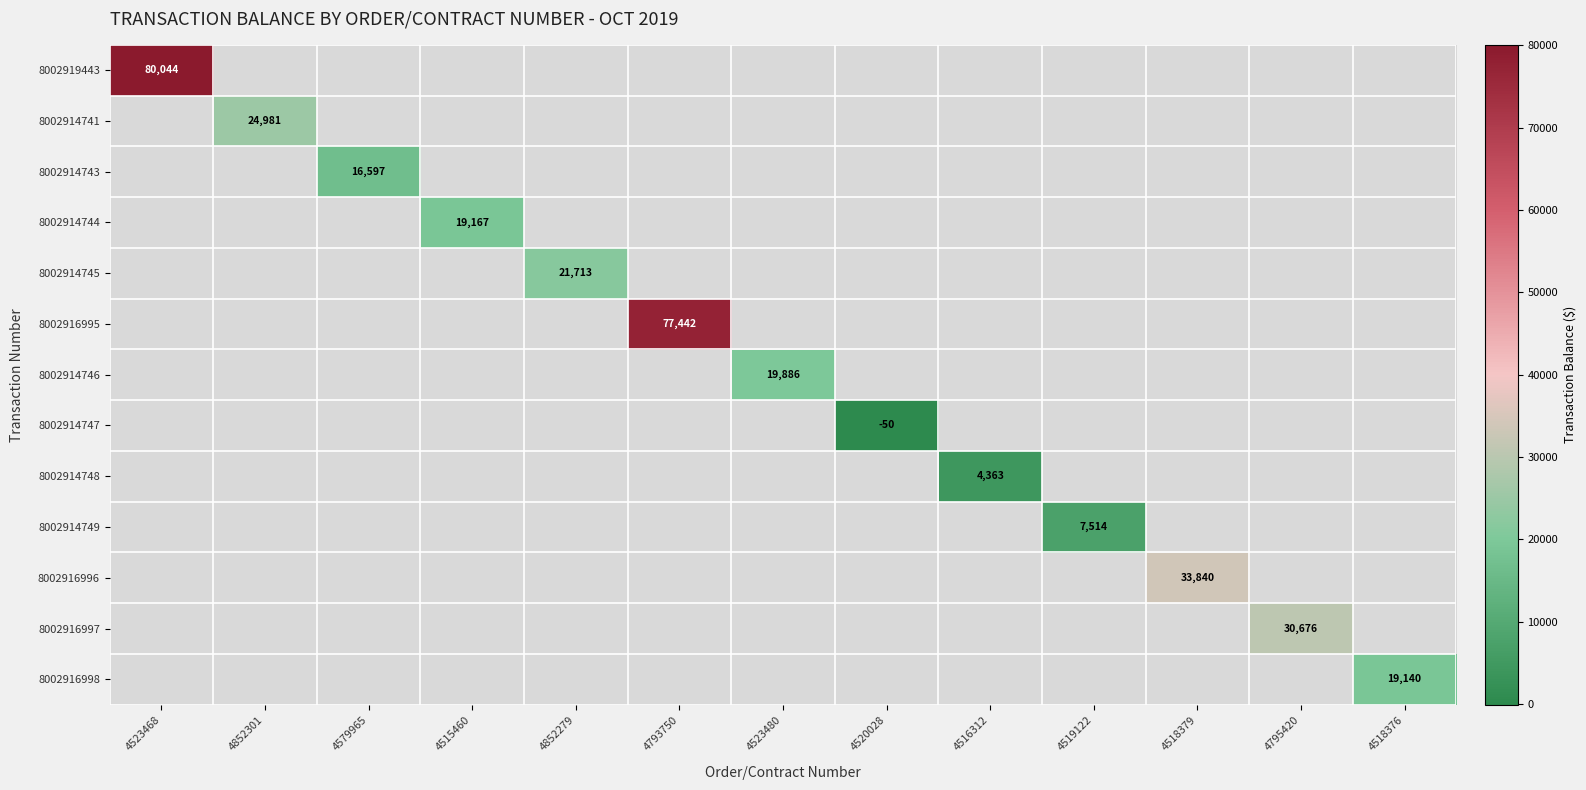

Which category has the highest value across all series?

4523468